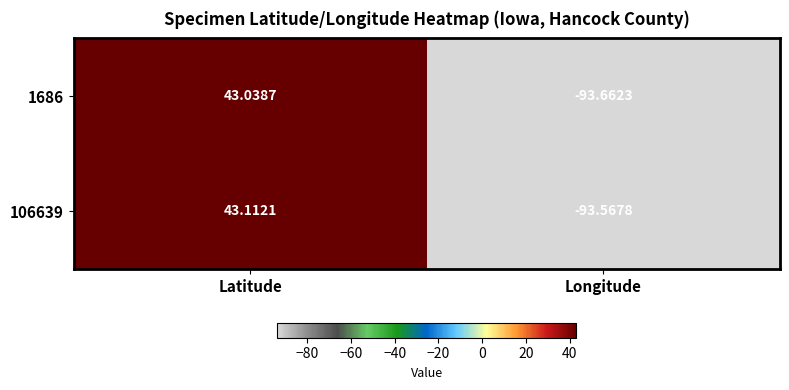

At which category is the sum across all series the highest?

Latitude